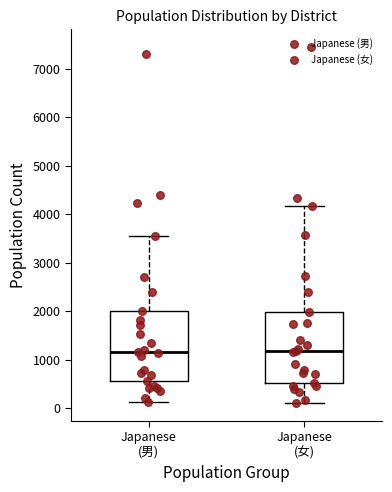

Reading left to right, read every box against the y-axis: the position of its median line, the range the box covers, and the ends of its whiskers. The values are not printed on the chart, so give them approximately, as read against the axis.

Japanese (男): median 1200, box 500 to 2000, whiskers 100 to 3500
Japanese (女): median 1200, box 500 to 2000, whiskers 100 to 4200